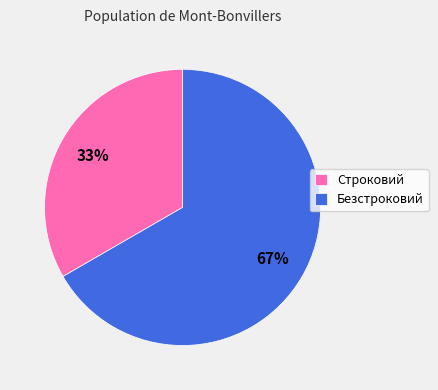

Count the number of slices in the pie.

2